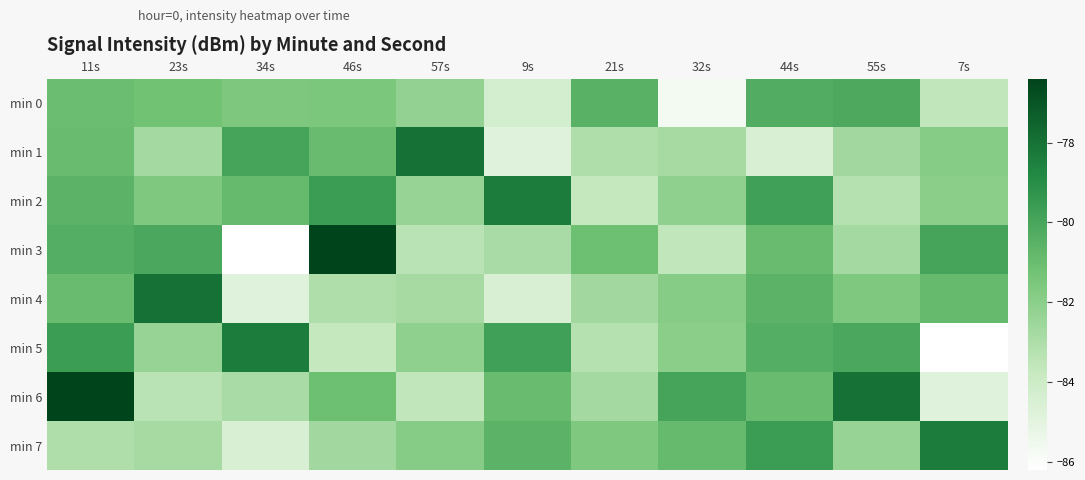

Reading left to right, list all the values displayed in this chart.

min 0: 11s=-81.1	23s=-81.3	34s=-81.6	46s=-81.5	57s=-82.2	9s=-84.3	21s=-80.5	32s=-85.7	44s=-80.3	55s=-80.2	7s=-83.6
min 1: 11s=-81.0	23s=-82.8	34s=-79.9	46s=-81.0	57s=-78.0	9s=-84.8	21s=-83.1	32s=-82.8	44s=-84.5	55s=-82.7	7s=-81.8
min 2: 11s=-80.6	23s=-81.6	34s=-80.9	46s=-79.6	57s=-82.3	9s=-78.4	21s=-83.8	32s=-82.1	44s=-79.8	55s=-83.2	7s=-82.0
min 3: 11s=-80.4	23s=-80.1	34s=-86.2	46s=-76.4	57s=-83.3	9s=-82.8	21s=-81.1	32s=-83.6	44s=-81.0	55s=-82.8	7s=-79.9
min 4: 11s=-81.0	23s=-78.0	34s=-84.8	46s=-83.1	57s=-82.8	9s=-84.5	21s=-82.7	32s=-81.8	44s=-80.6	55s=-81.6	7s=-80.9
min 5: 11s=-79.6	23s=-82.3	34s=-78.4	46s=-83.8	57s=-82.1	9s=-79.8	21s=-83.2	32s=-82.0	44s=-80.4	55s=-80.1	7s=-86.2
min 6: 11s=-76.4	23s=-83.3	34s=-82.8	46s=-81.1	57s=-83.6	9s=-81.0	21s=-82.8	32s=-79.9	44s=-81.0	55s=-78.0	7s=-84.8
min 7: 11s=-83.1	23s=-82.8	34s=-84.5	46s=-82.7	57s=-81.8	9s=-80.6	21s=-81.6	32s=-80.9	44s=-79.6	55s=-82.3	7s=-78.4